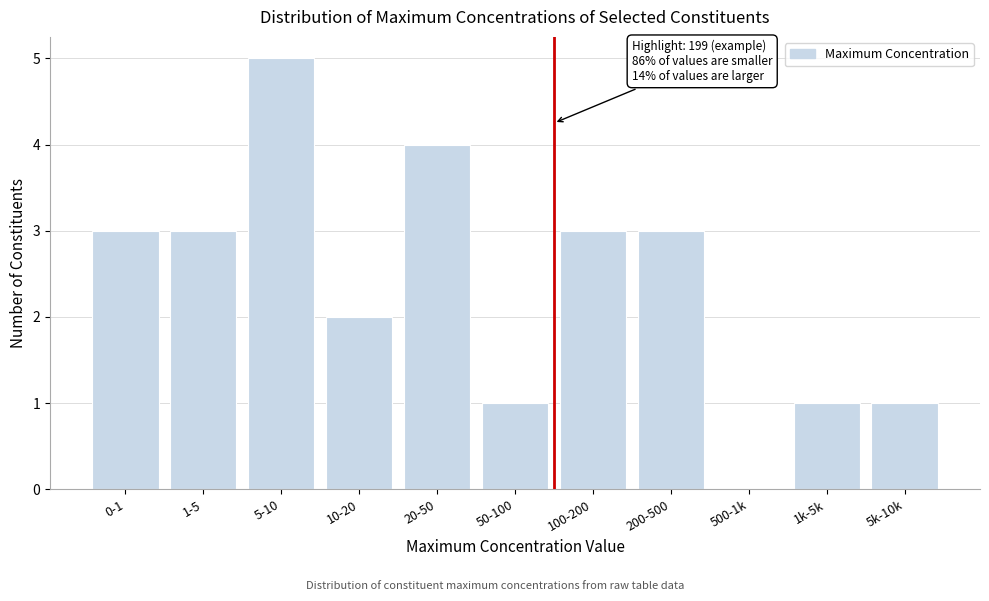

Reading right to left, extract all data points from this chart.

5k-10k=1	1k-5k=1	500-1k=0	200-500=3	100-200=3	50-100=1	20-50=4	10-20=2	5-10=5	1-5=3	0-1=3